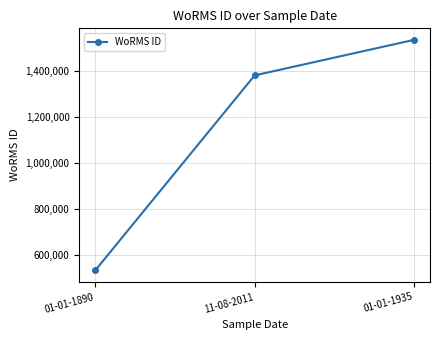

What is the label of the 2nd point from the left?

11-08-2011